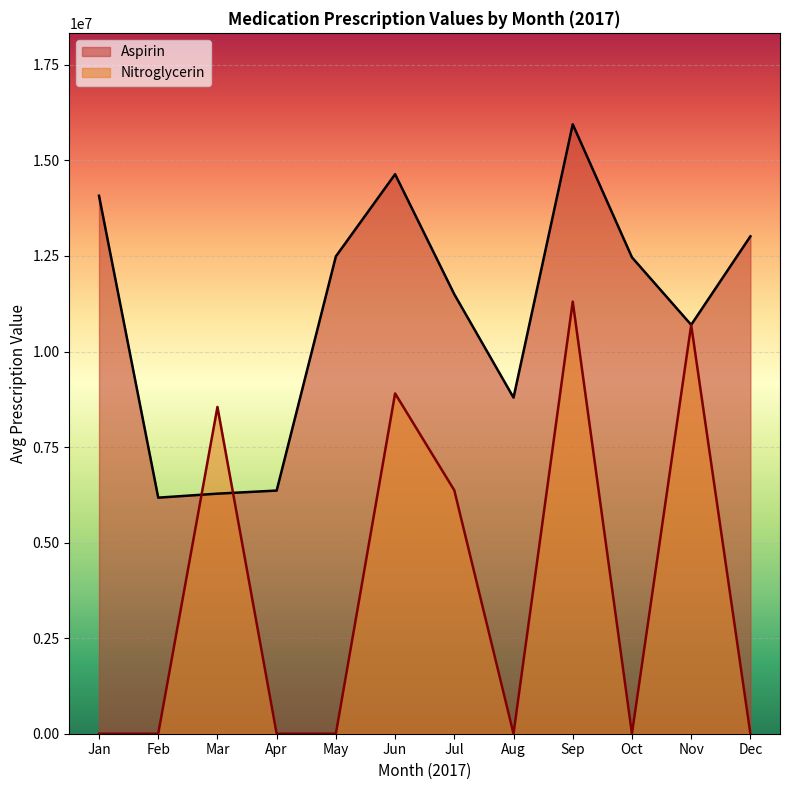

Which series ends up on top after the final intersection of Aspirin and Nitroglycerin?

Aspirin